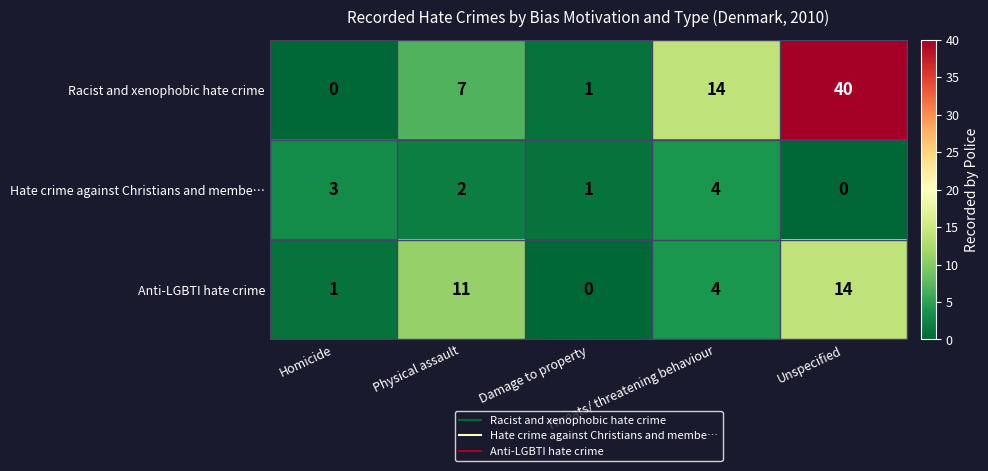

Which series has the largest total across all categories?

Racist and xenophobic hate crime